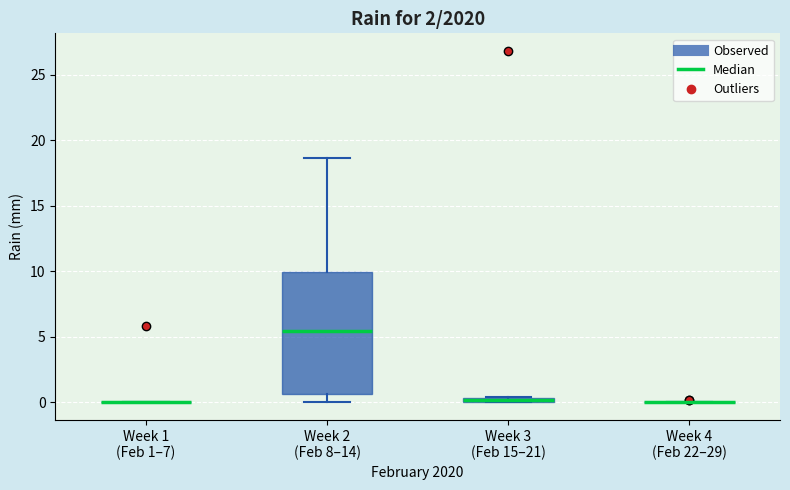

Which box is the tallest, from its lower edge to its upper edge?

Week 2 (Feb 8–14)